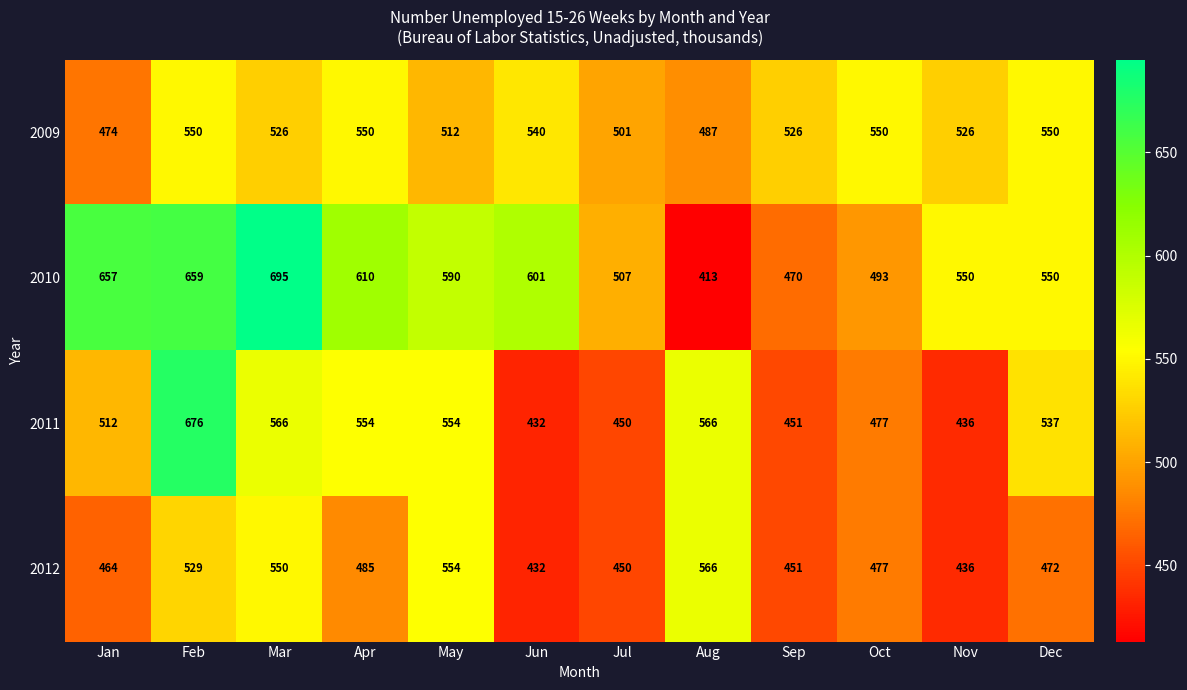

Which label corresponds to the smallest value in the chart?

Aug